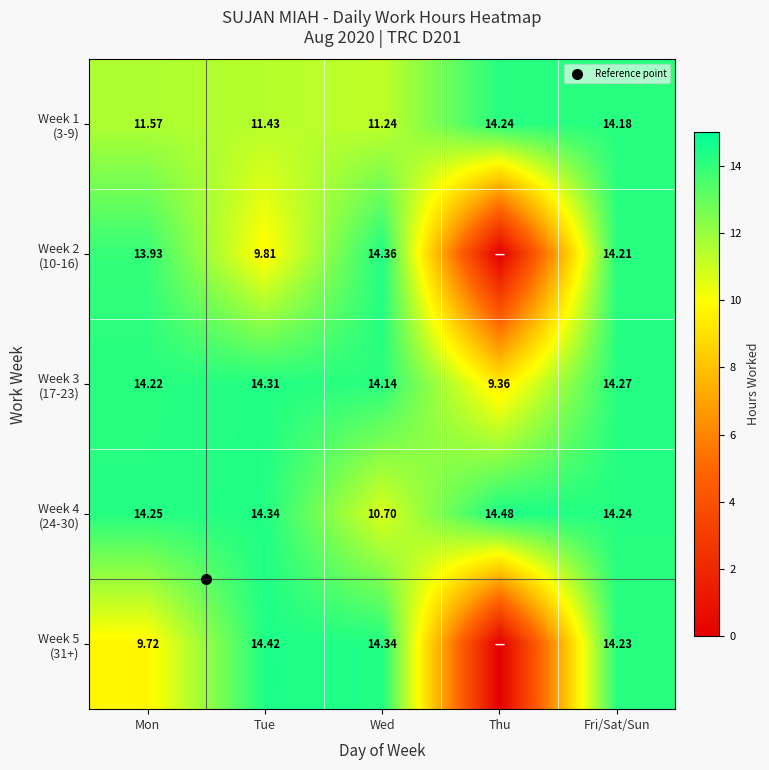

What is the difference between the Week 4 (24-30) values at Tue and Fri/Sat/Sun?

0.1